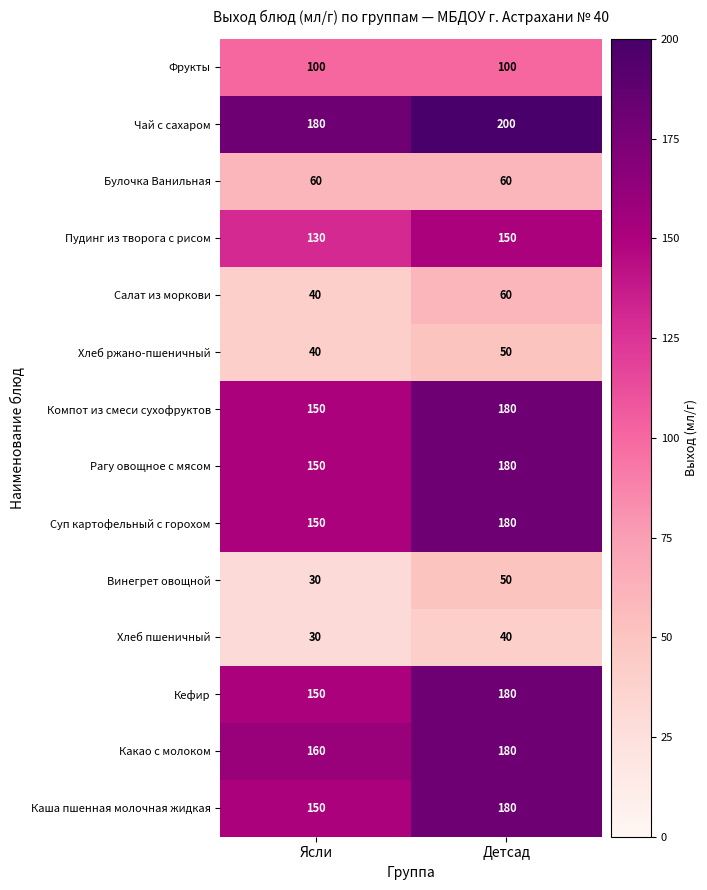

Which series has the largest total across all categories?

Чай с сахаром